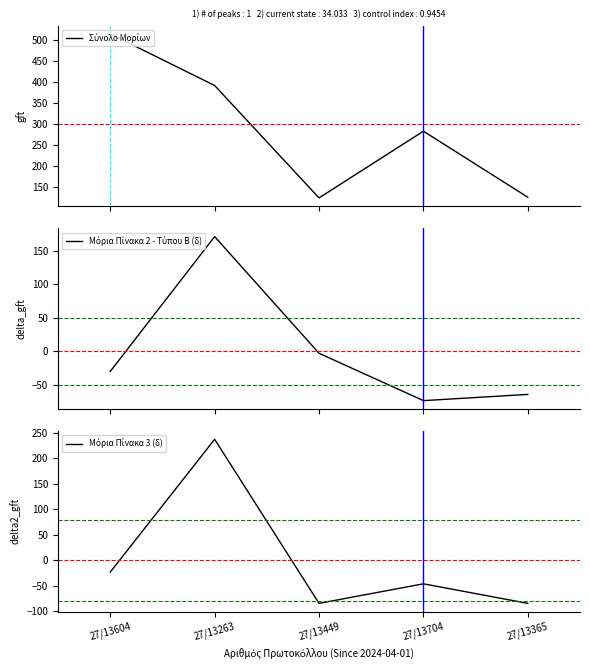

How many lines are shown in the chart?

3